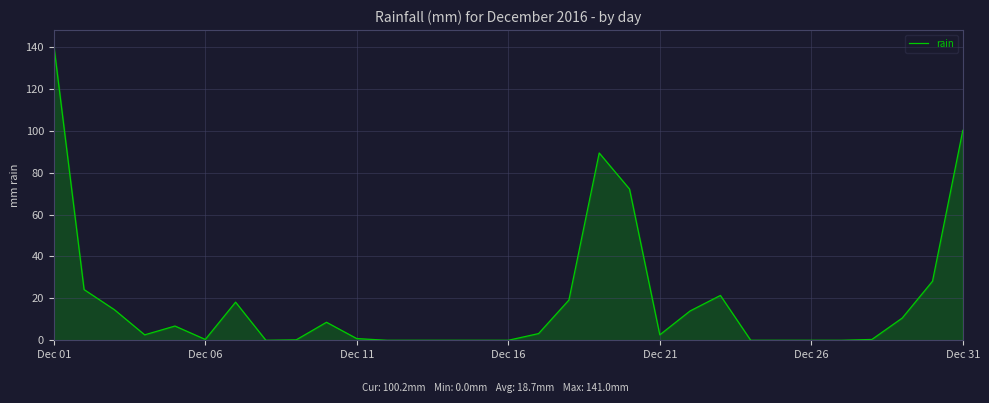

What is the maximum value shown in the chart?

141.0